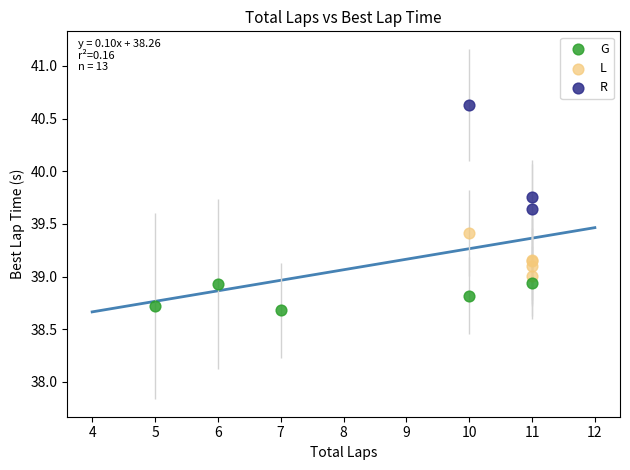

Which series has the largest Y range (max minus min)?

R